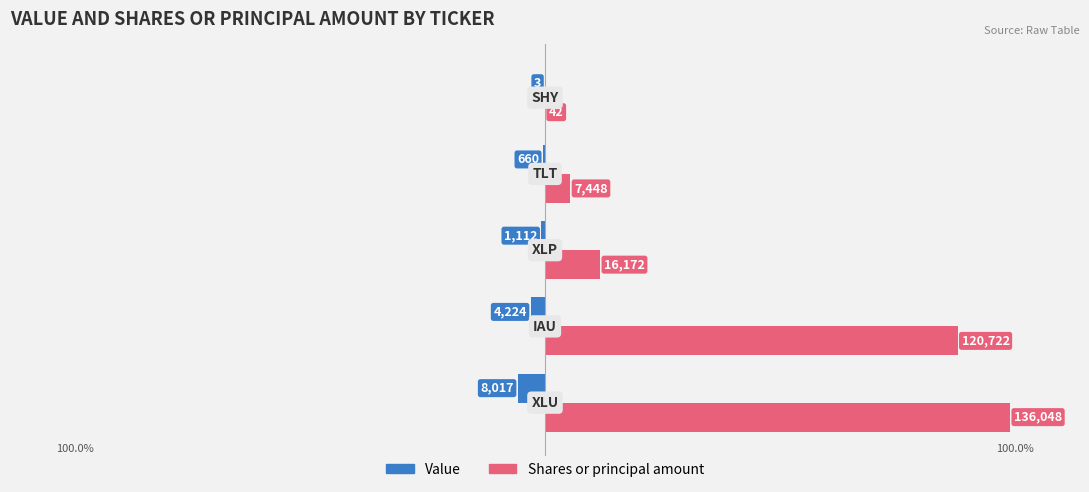

Reading left to right, what are all the values shown in this chart?

Value: -5.9	-3.1	-0.8	-0.5	-0.0
Shares or principal amount: 100.0	88.7	11.9	5.5	0.0